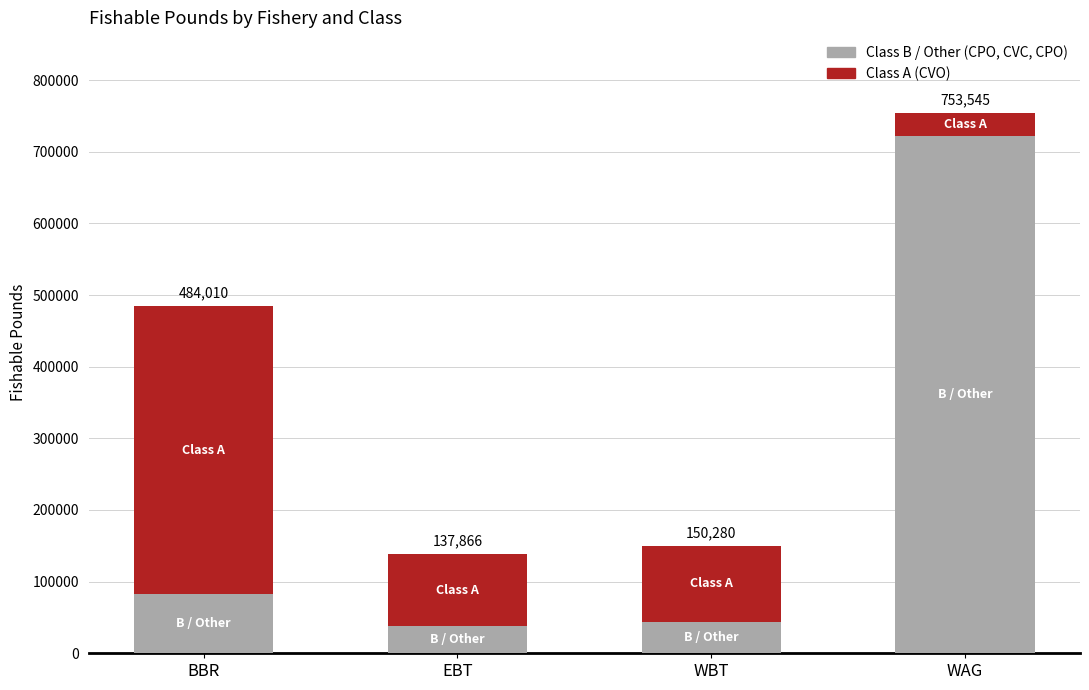

Does the chart contain any negative values?

No